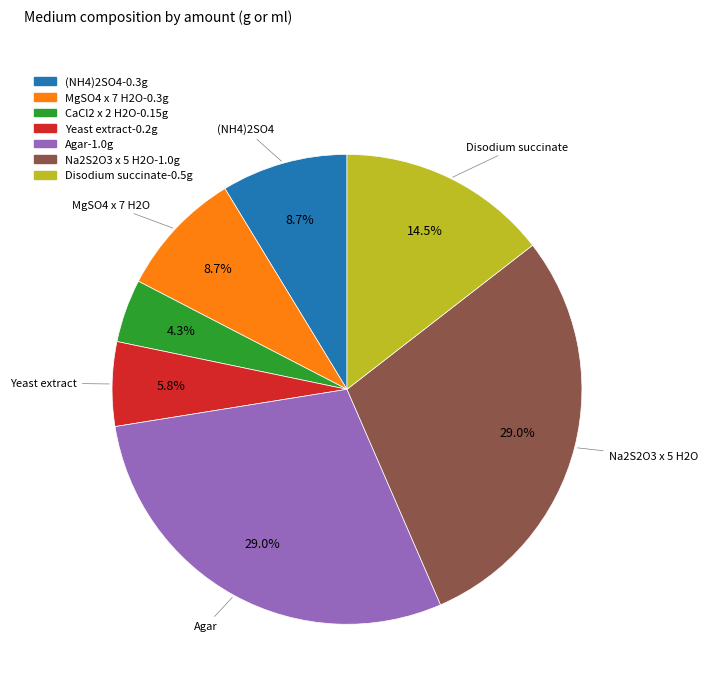

To the nearest percent, what is the average slice percentage?

14%